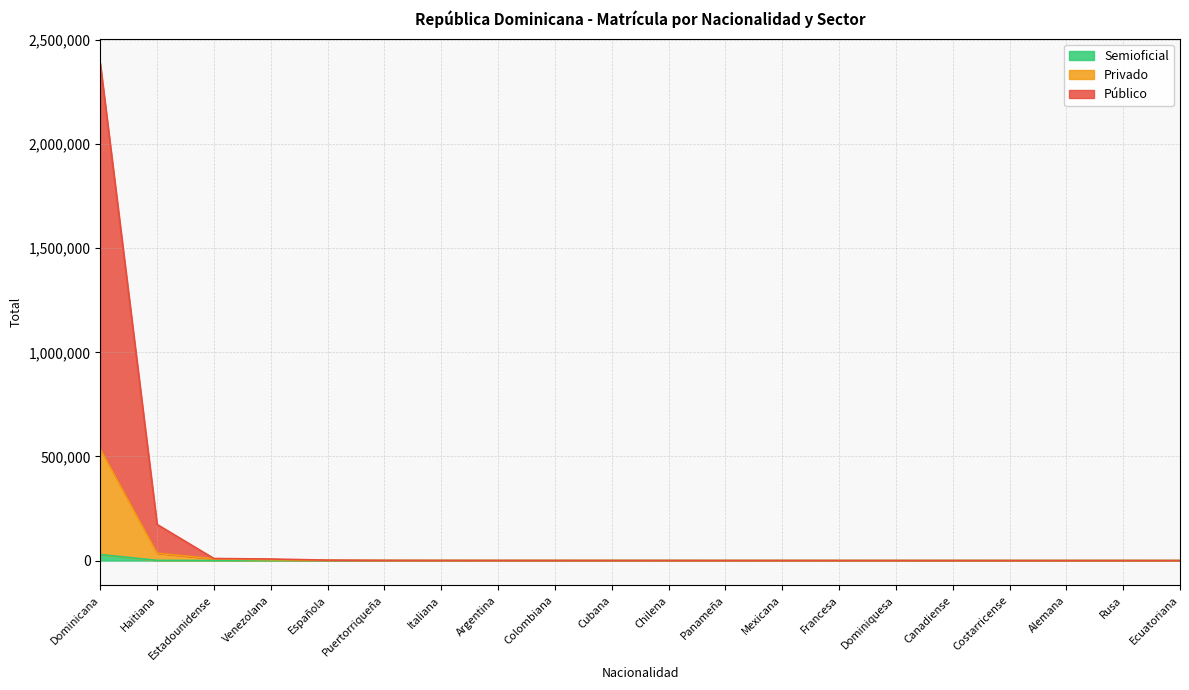

True or false: Semioficial has more than 2 points higher than both neighbors.

True